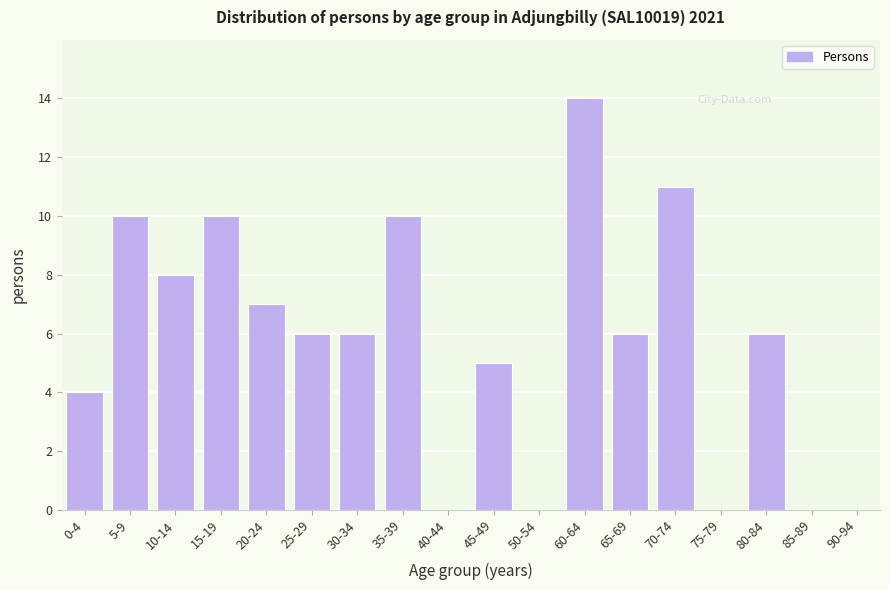

Reading left to right, list all the values displayed in this chart.

0-4=4	5-9=10	10-14=8	15-19=10	20-24=7	25-29=6	30-34=6	35-39=10	40-44=0	45-49=5	50-54=0	60-64=14	65-69=6	70-74=11	75-79=0	80-84=6	85-89=0	90-94=0